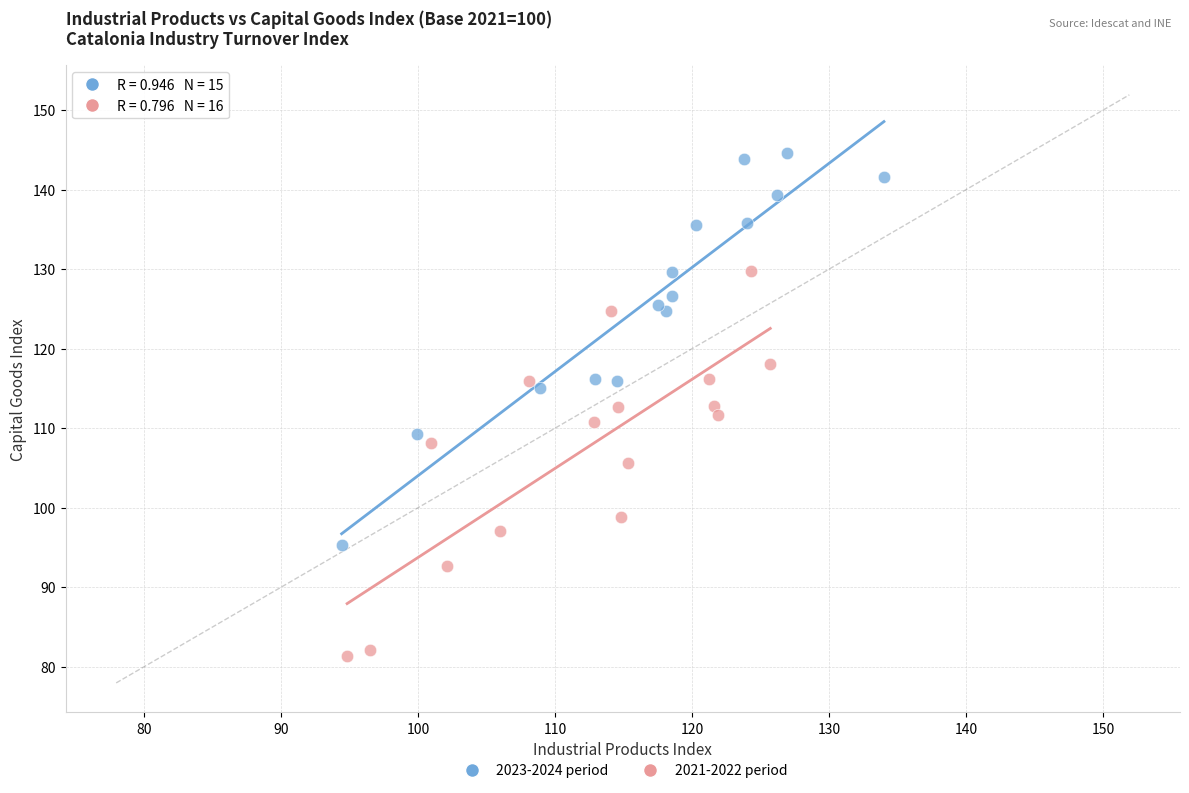

Which series reaches the maximum Y coordinate?

2023-2024 period